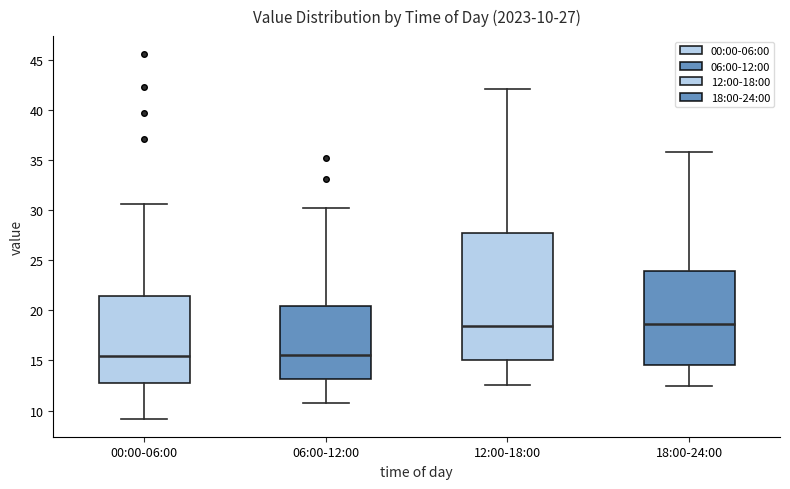

Comparing the boxes themselves (not the whiskers), which one is the tallest?

12:00-18:00